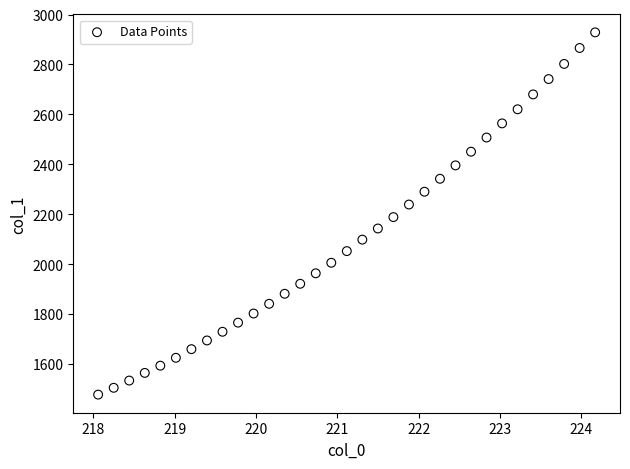

What is the range of Y values (max minus min)?

1451.7